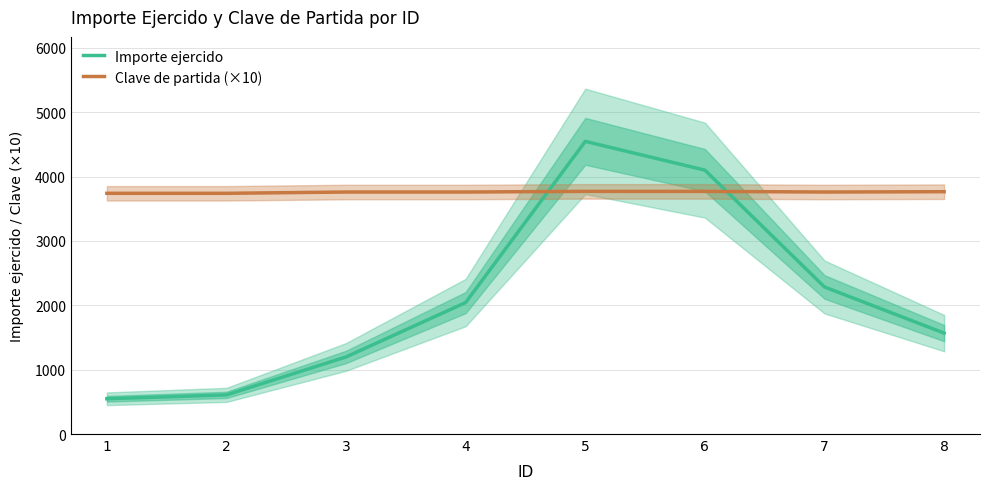

Is the value of Clave de partida (×10) at 1 greater than the value of Importe ejercido at 2?

Yes